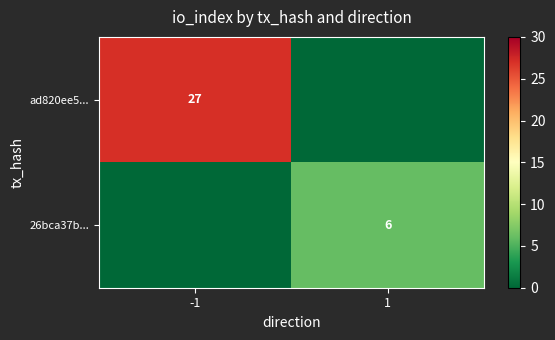

At -1, list the series in order from largest to smallest.

ad820ee5..., 26bca37b...